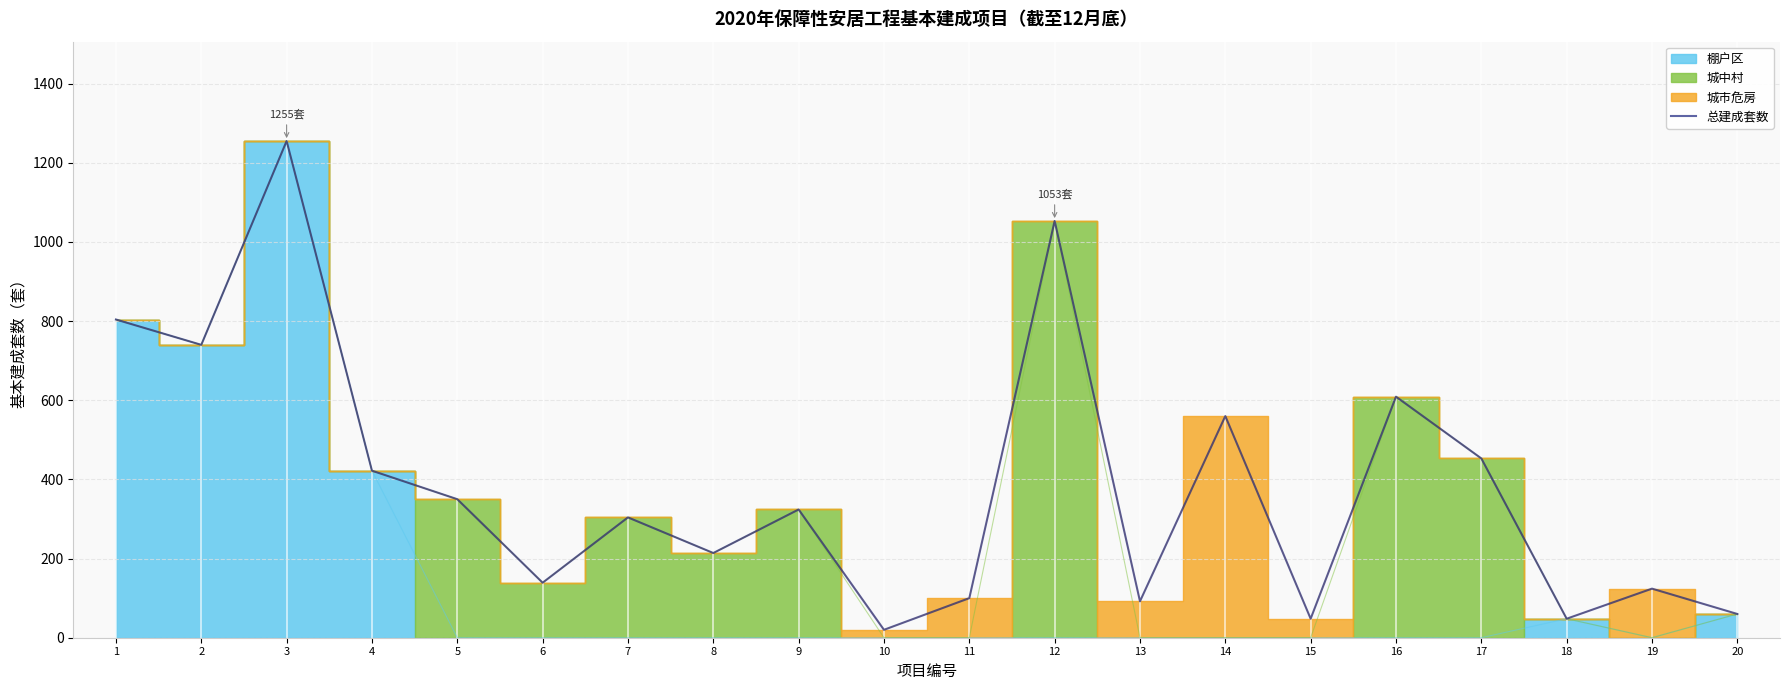

At which label does the data first exceed 324?

1